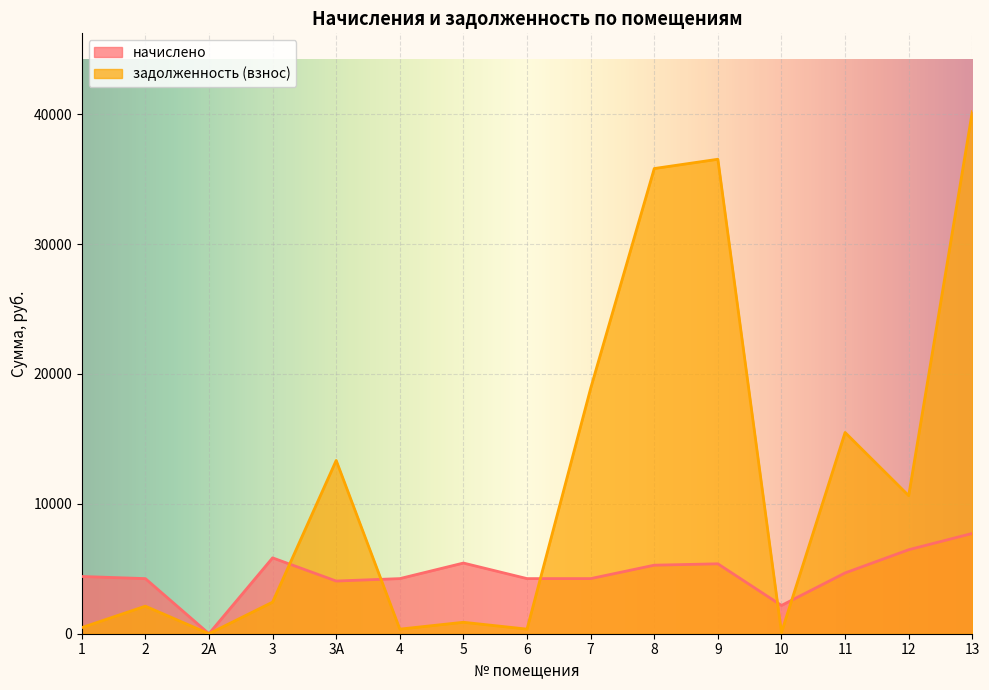

Which series changed the most between 11 and 13?

задолженность (взнос)